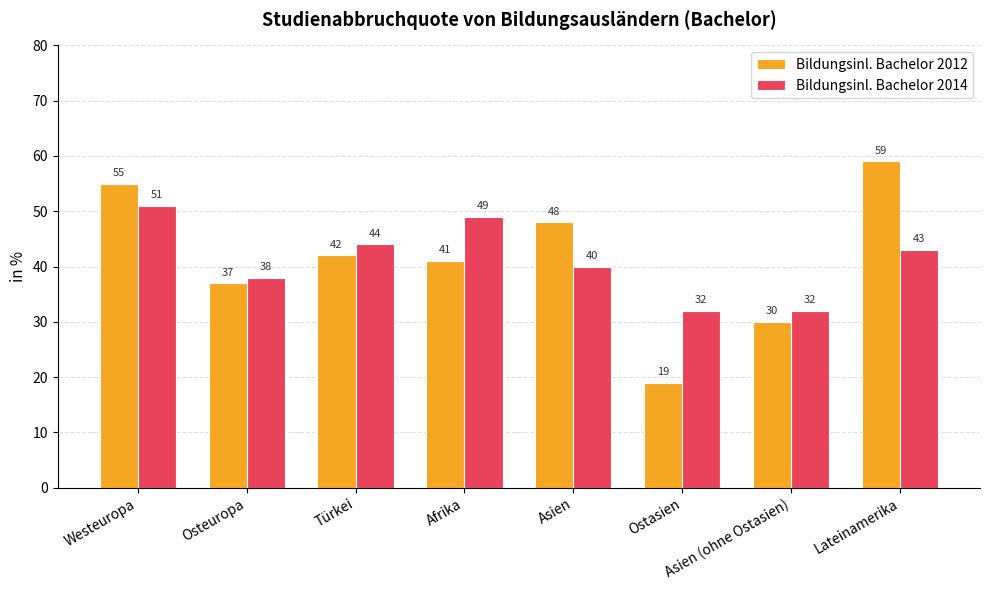

How many Bildungsinl. Bachelor 2014 values are between 38 and 49?

5